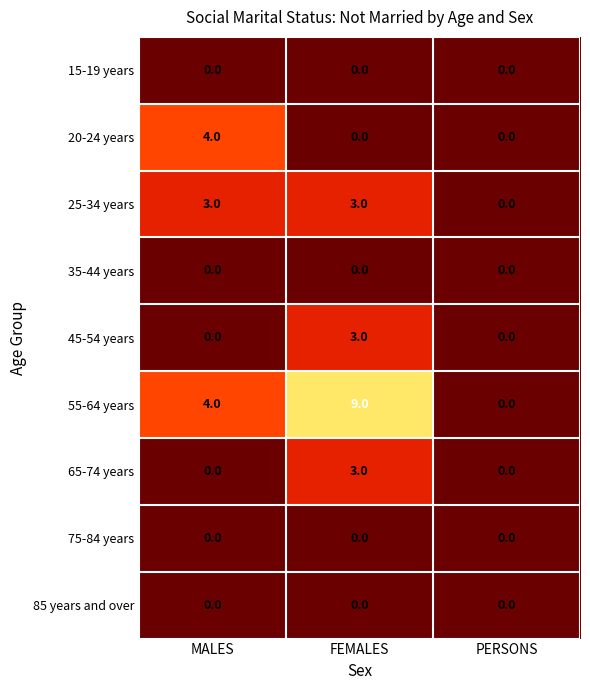

How many 65-74 years values are between 0 and 3?

3